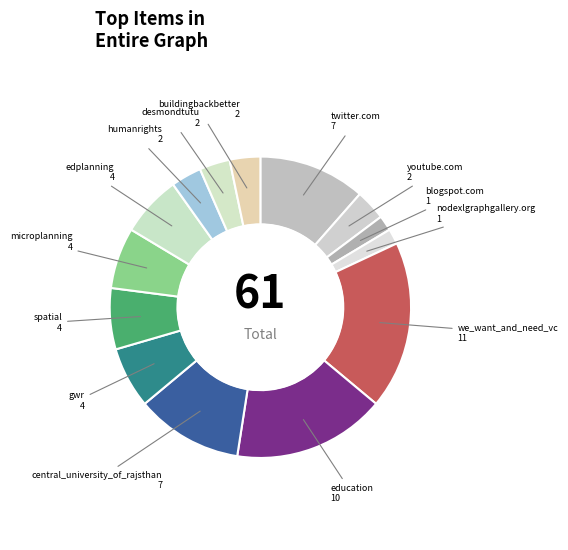

Count the number of slices in the pie.

14